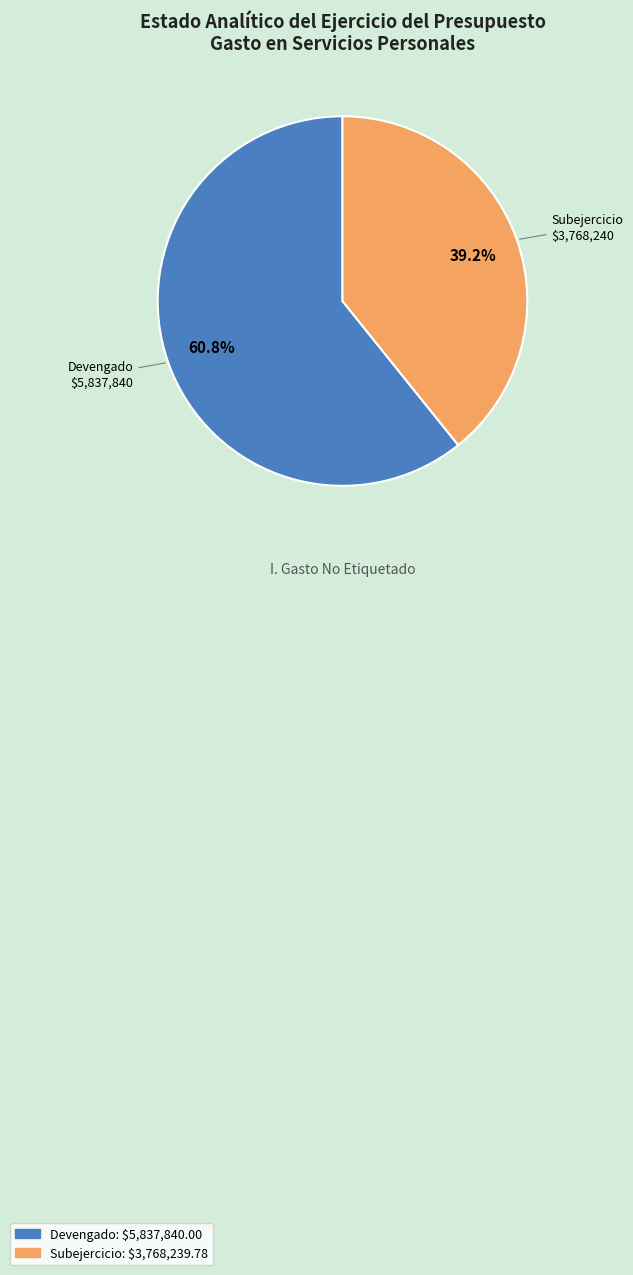

Which category has the biggest portion of the pie?

Devengado